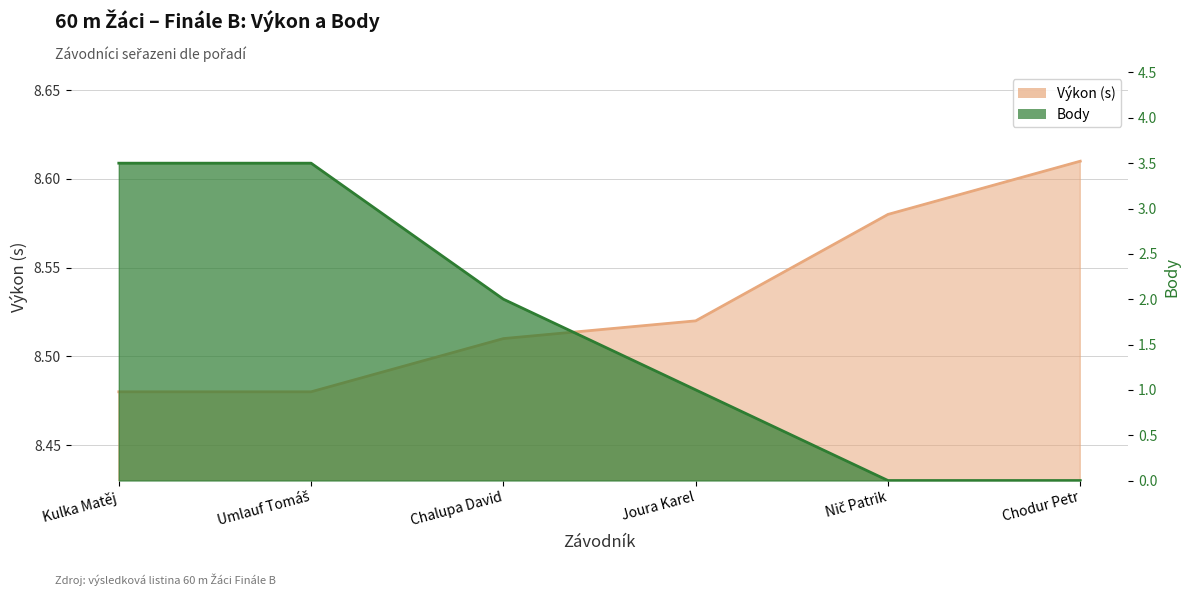

Reading left to right, transcribe all the data shown in this chart.

Výkon: 8.5	8.5	8.5	8.5	8.6	8.6
Body: 3.5	3.5	2.0	1.0	0.0	0.0